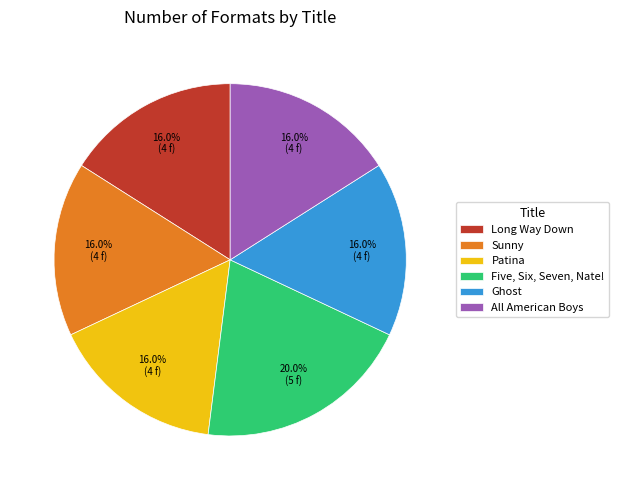

Which category has the biggest portion of the pie?

Five, Six, Seven, Nate!